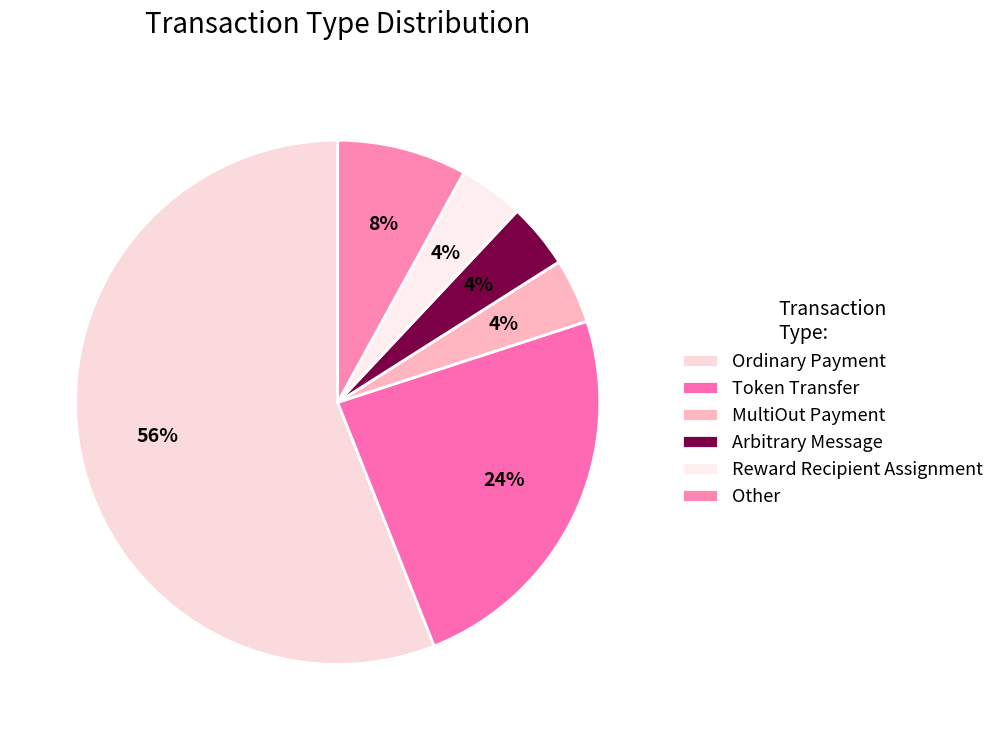

Count the number of slices in the pie.

6